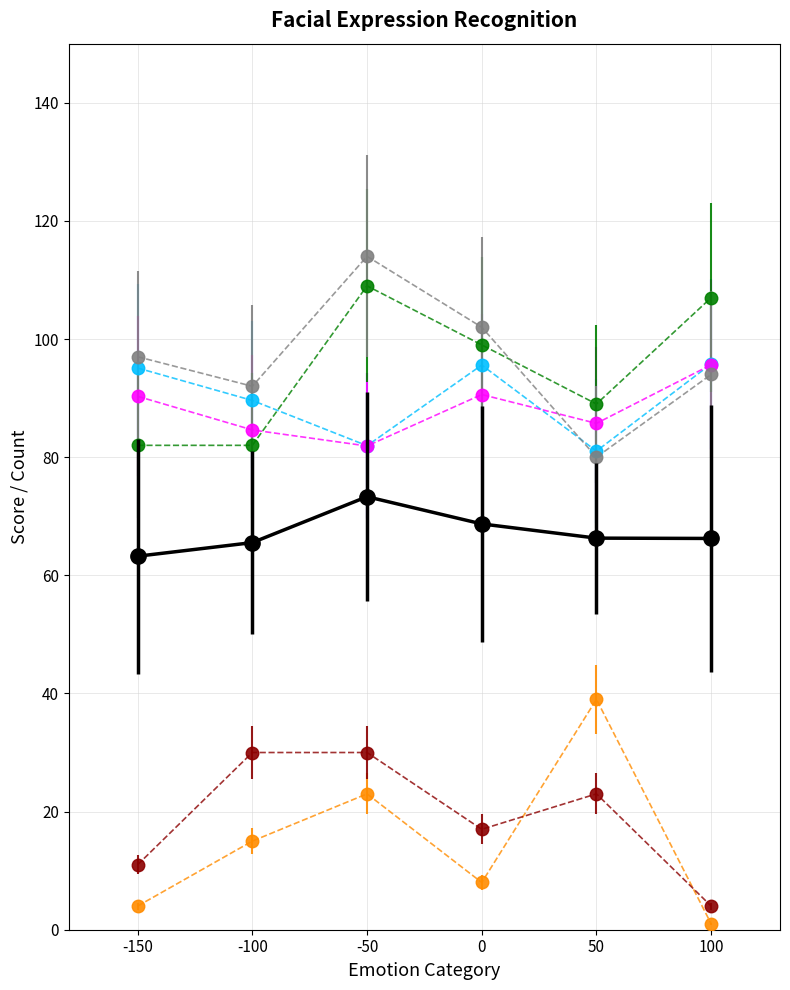

What is the difference between the highest and lowest values at -50?

91.0